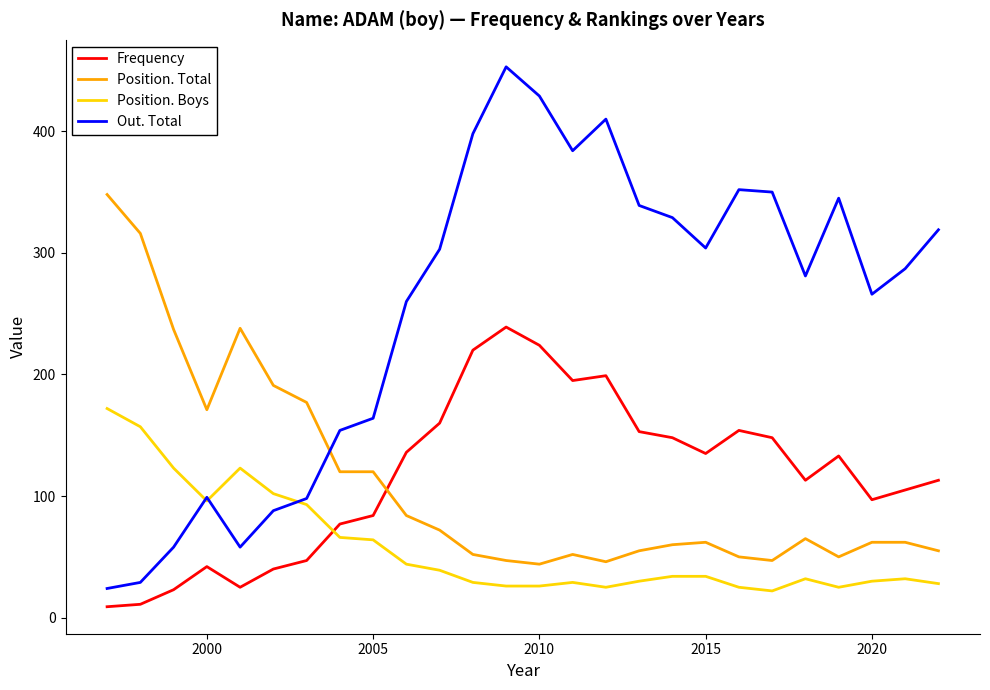

Which series has the largest total across all categories?

Out. Total